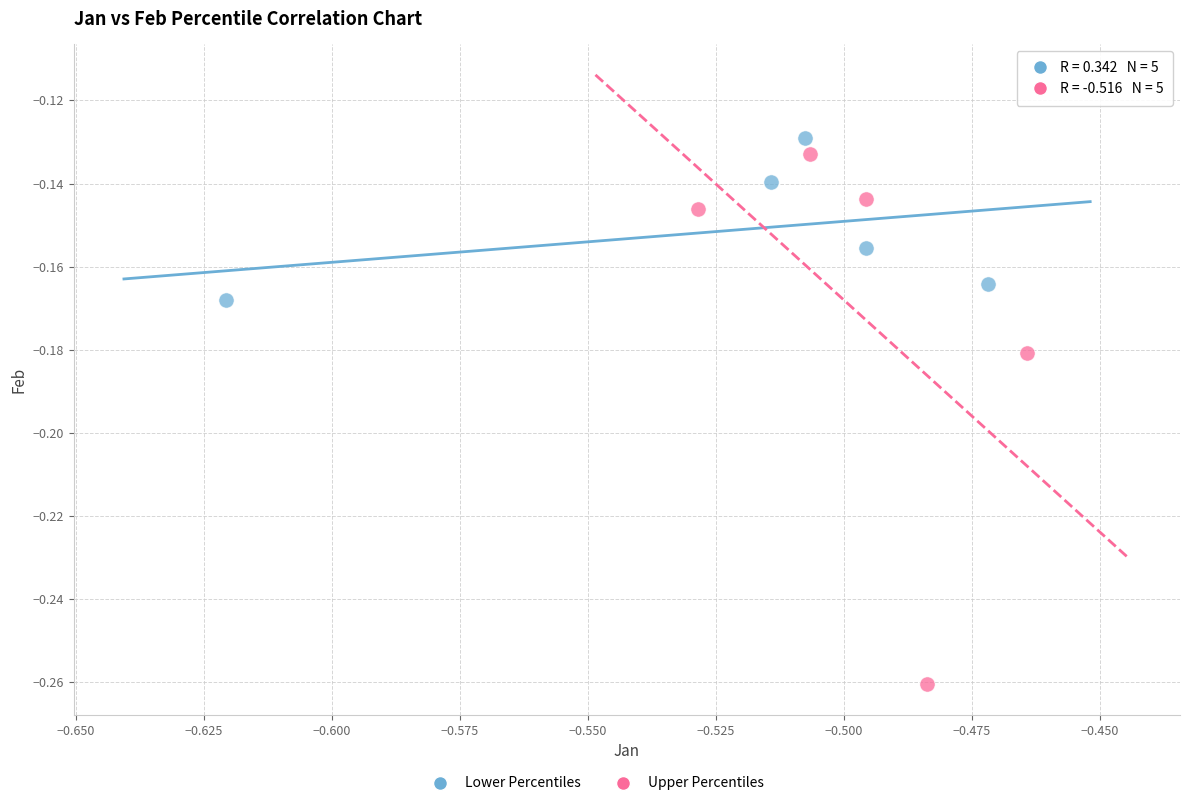

Which series contains the lowest Y value?

Upper Percentiles